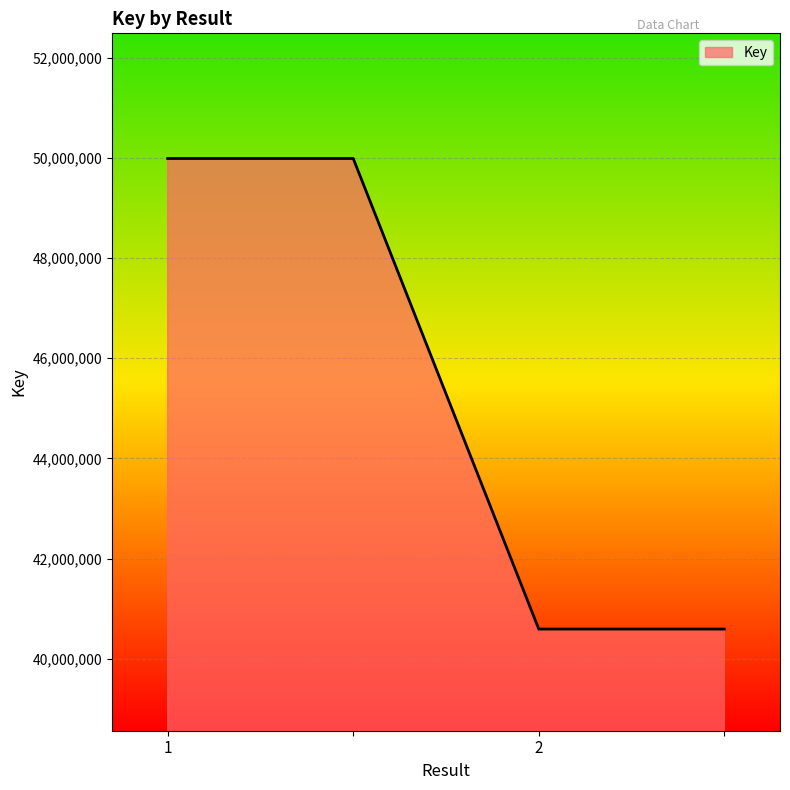

How many lines are shown in the chart?

1